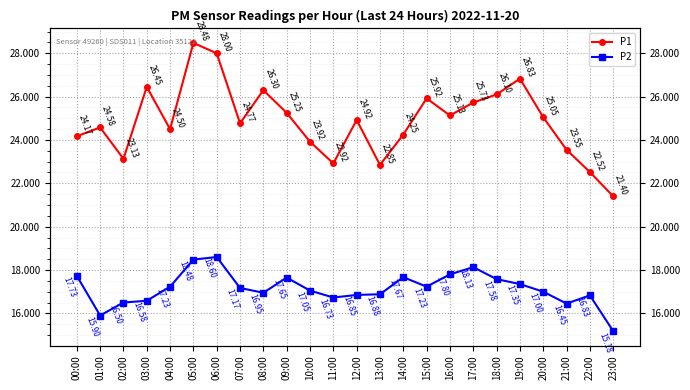

What position from the left is 04:00?

5